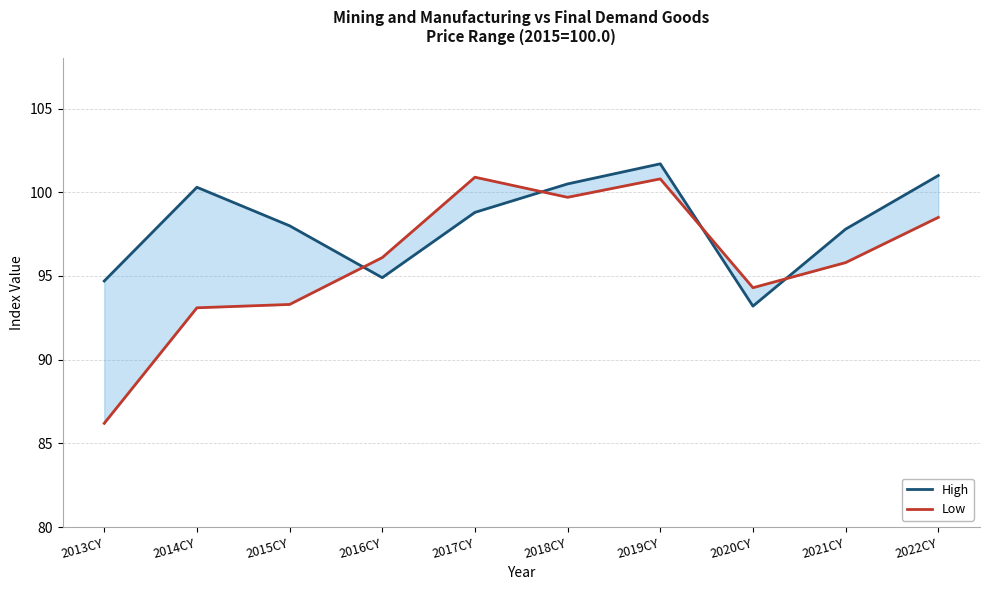

At which label does High reach its peak?

2019CY